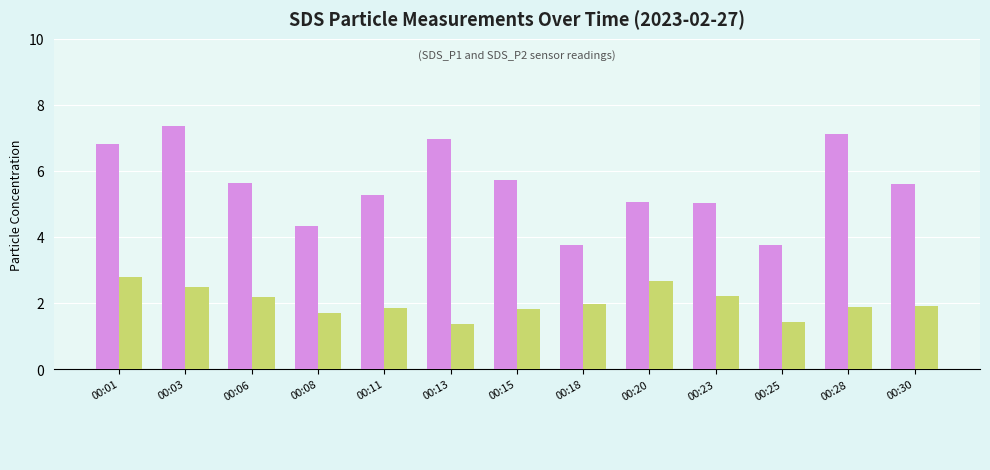

What is the difference between the highest and lowest values at 00:13?

5.6